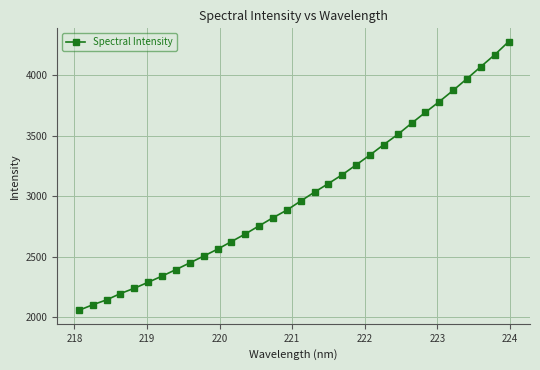

What is the value of the 20th point from the left?

3177.4